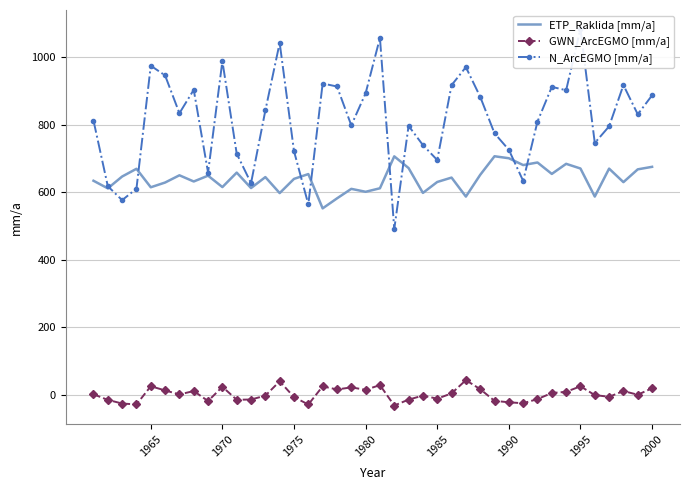

True or false: ETP_Raklida [mm/a] has a value of 674.8 at 2000.

True